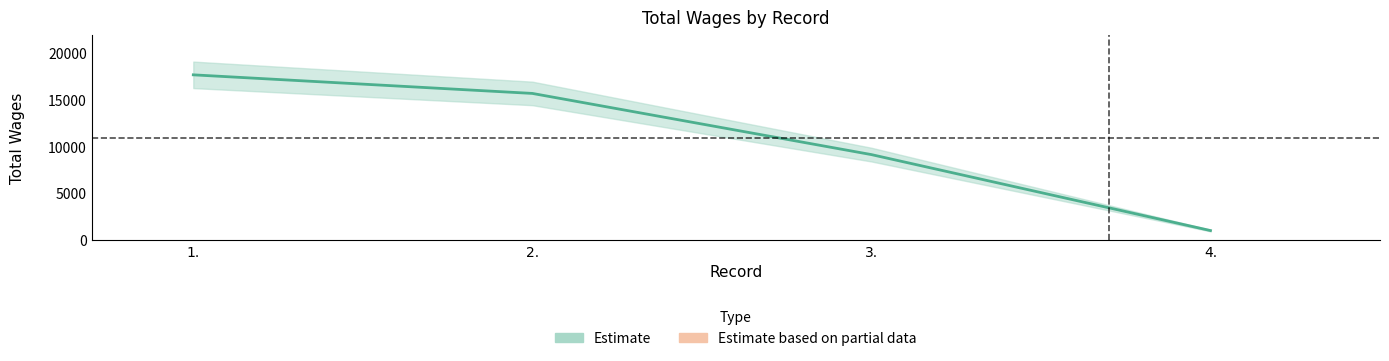

How many lines are shown in the chart?

1